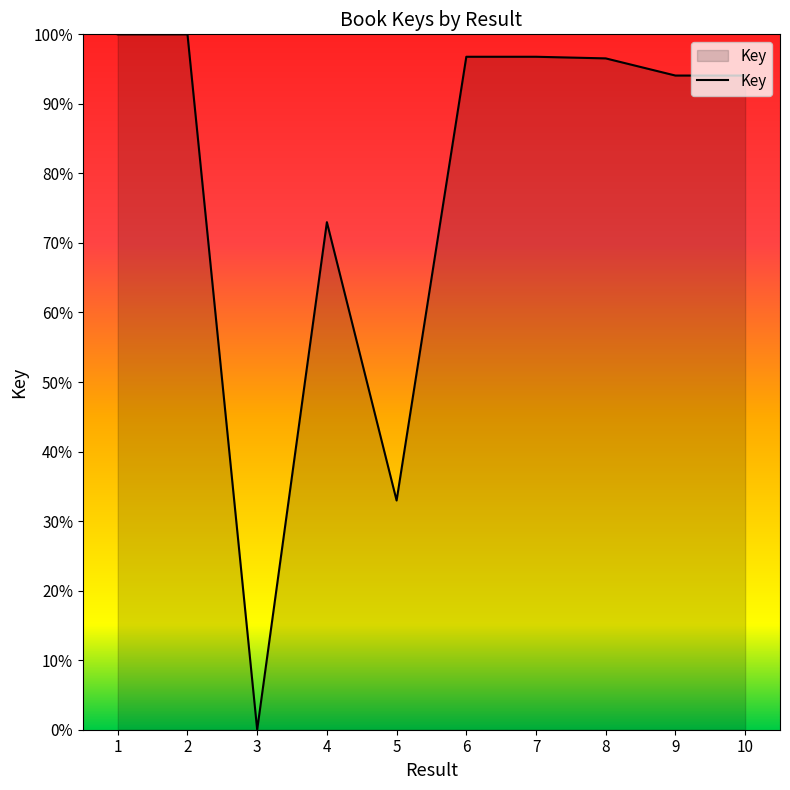

At which label does the data first exceed 96?

1